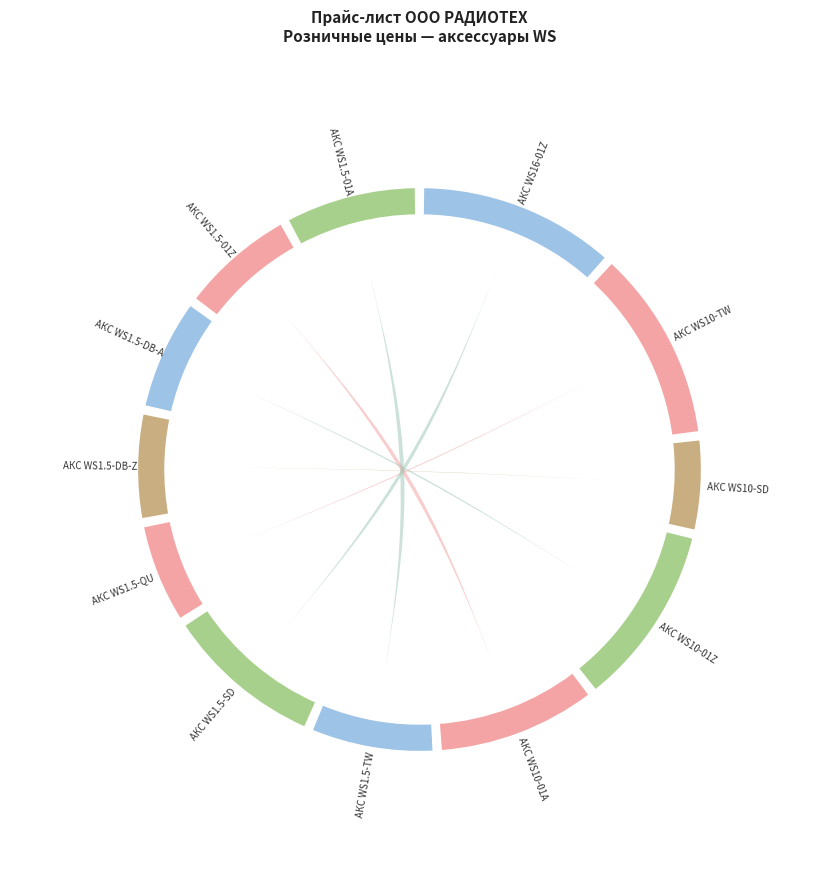

Is there any slice that represents more than half of the pie?

No